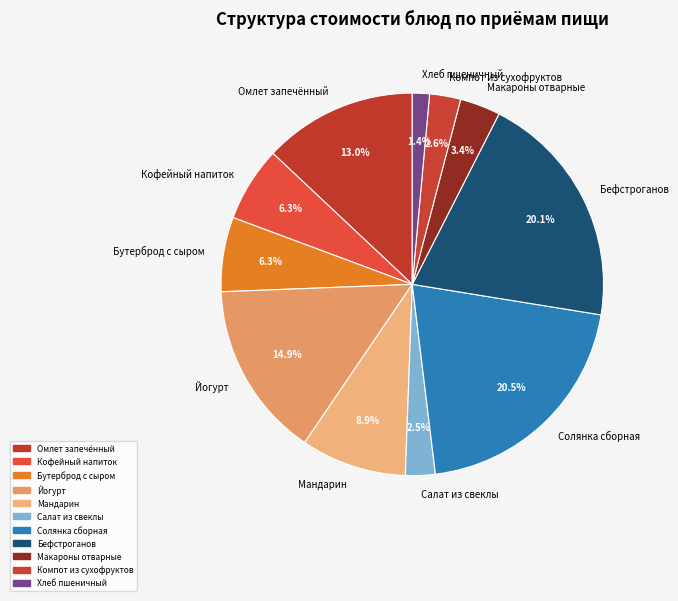

True or false: Салат из свеклы accounts for 9% of the total.

False